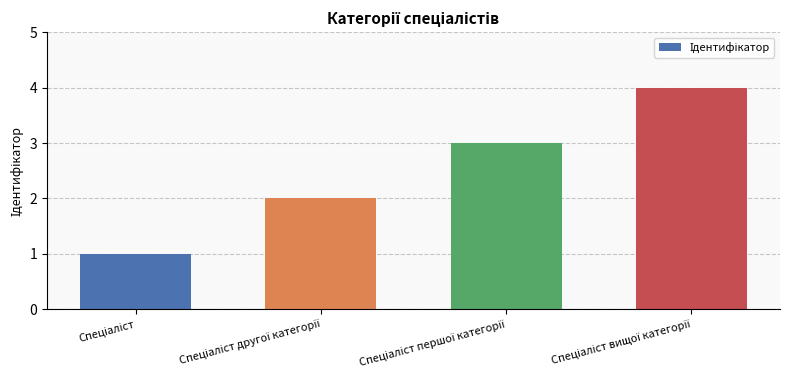

How many bars are there in total?

4